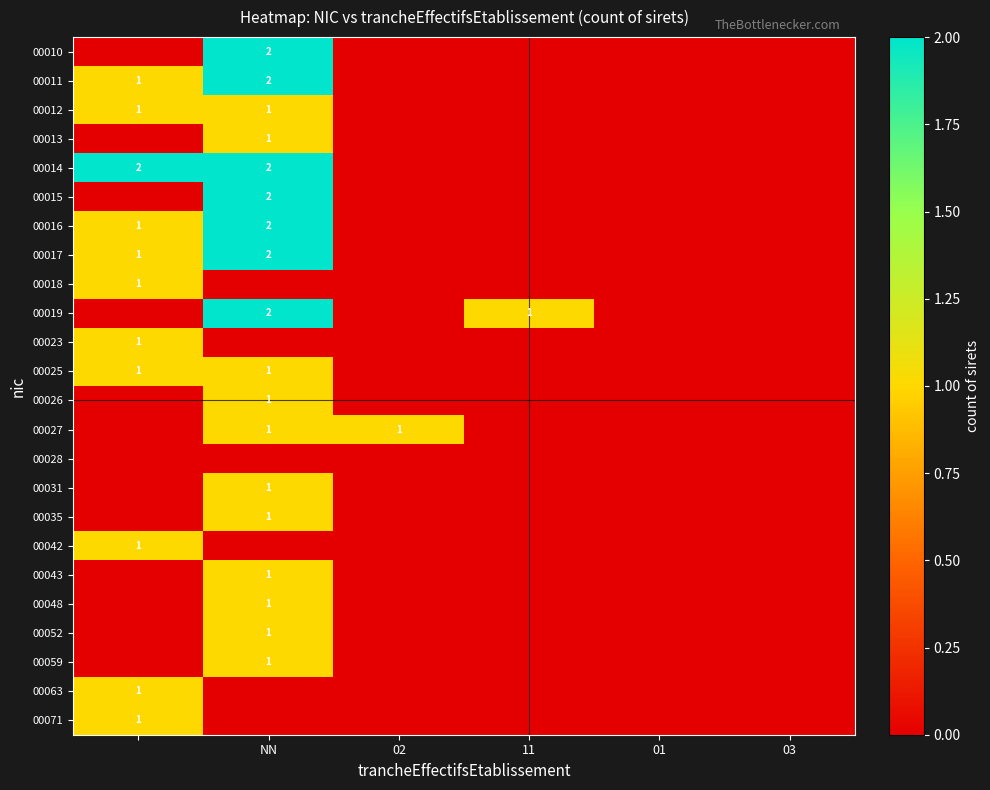

The value of 00015 at NN is 2. True or false?

True